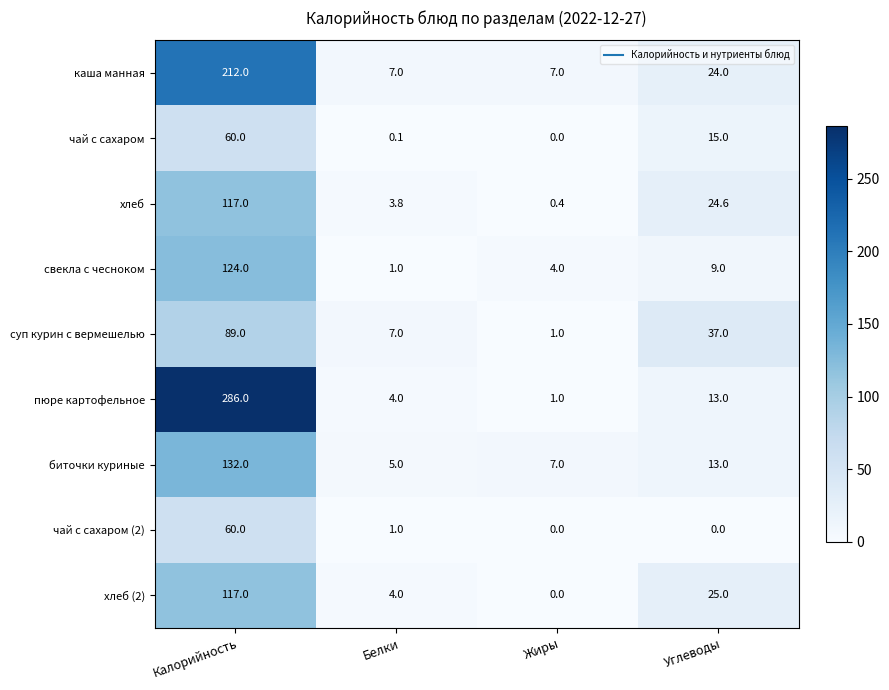

At which category is the sum across all series the highest?

Калорийность